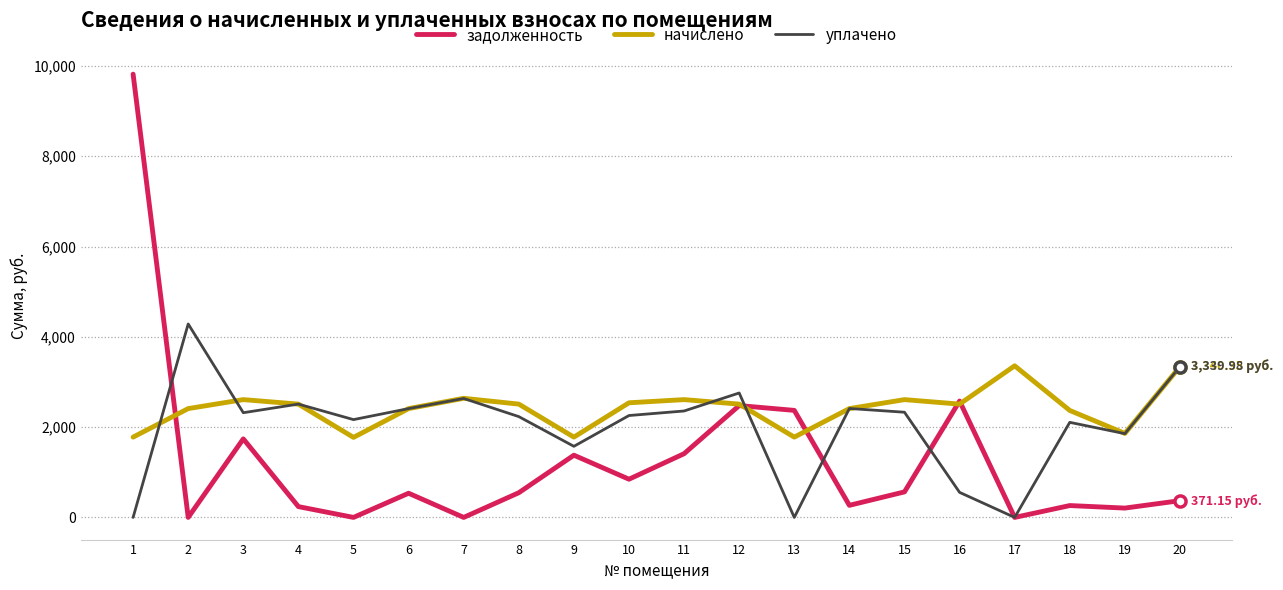

Which series changed the most between 5 and 10?

задолженность